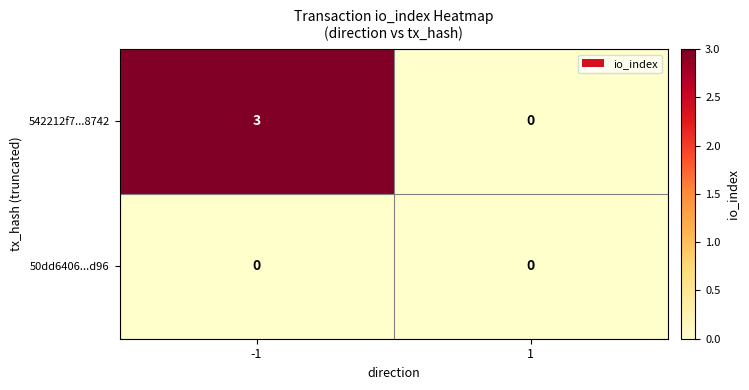

Which series has the largest total across all categories?

542212f7...8742